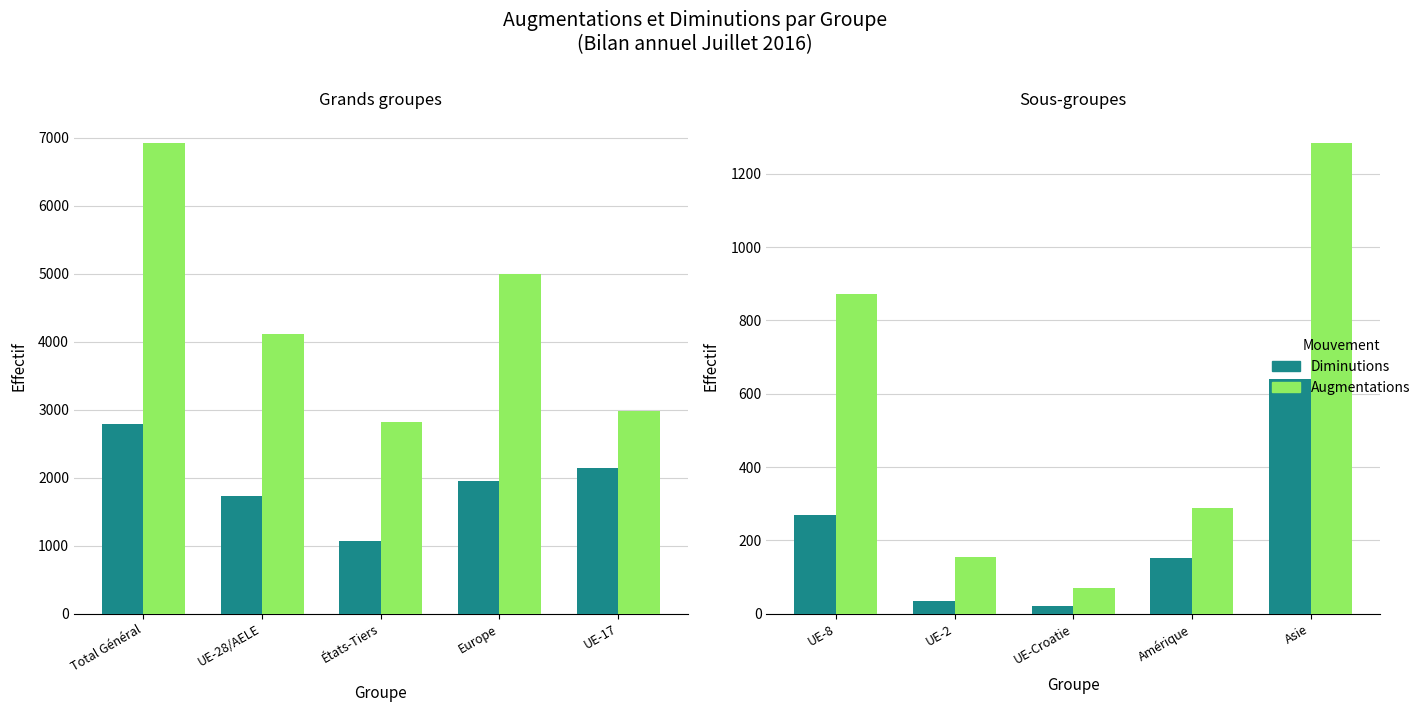

Rank the series at UE-8 from lowest to highest value.

Diminutions, Augmentations